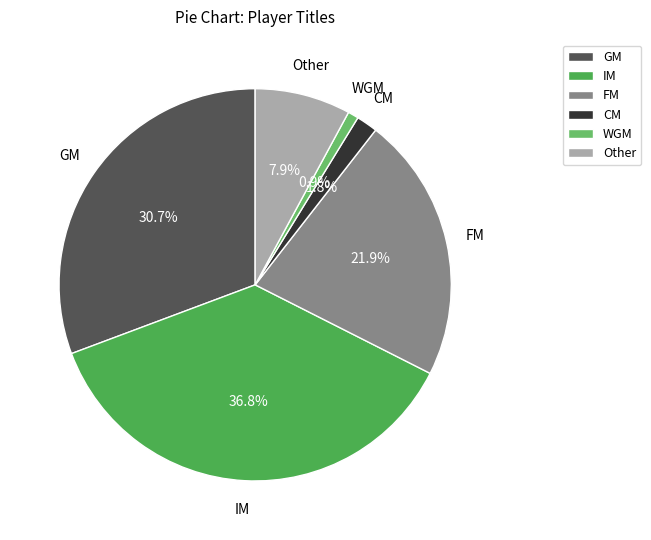

Between Other and WGM, which is larger?

Other